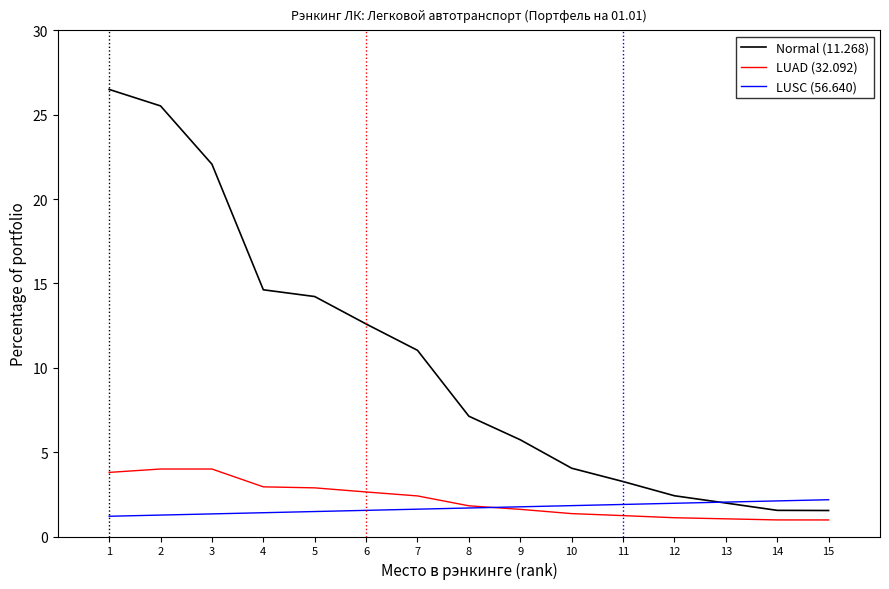

Which series changed the most between 5 and 10?

Normal (11.268)